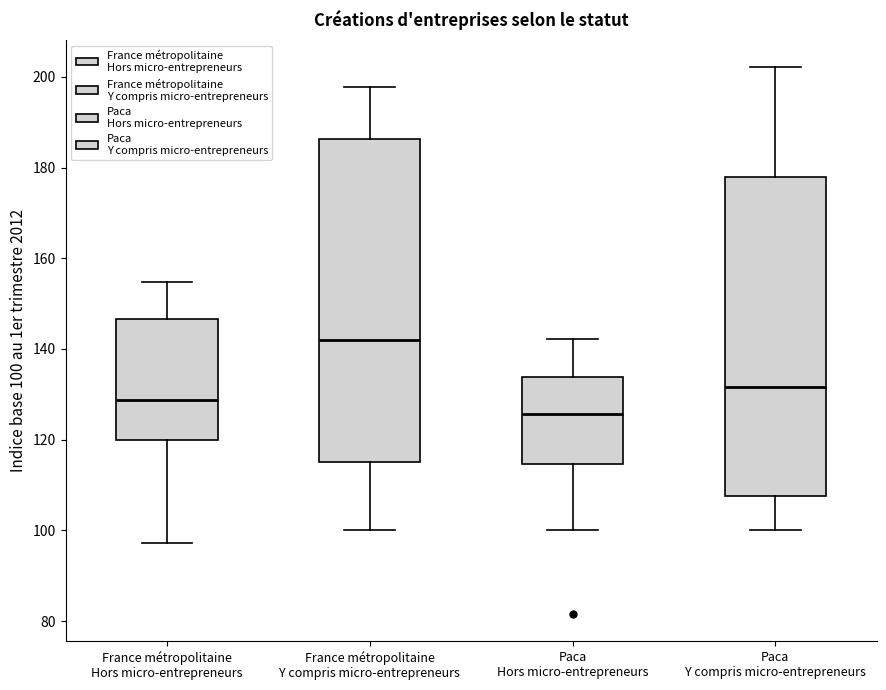

Reading left to right, read every box against the y-axis: the position of its median line, the range the box covers, and the ends of its whiskers. The values are not printed on the chart, so give them approximately, as read against the axis.

France métropolitaine Hors micro-entrepreneurs: median 128, box 120 to 146, whiskers 98 to 154
France métropolitaine Y compris micro-entrepreneurs: median 142, box 116 to 186, whiskers 100 to 198
Paca Hors micro-entrepreneurs: median 126, box 114 to 134, whiskers 100 to 142
Paca Y compris micro-entrepreneurs: median 132, box 108 to 178, whiskers 100 to 202